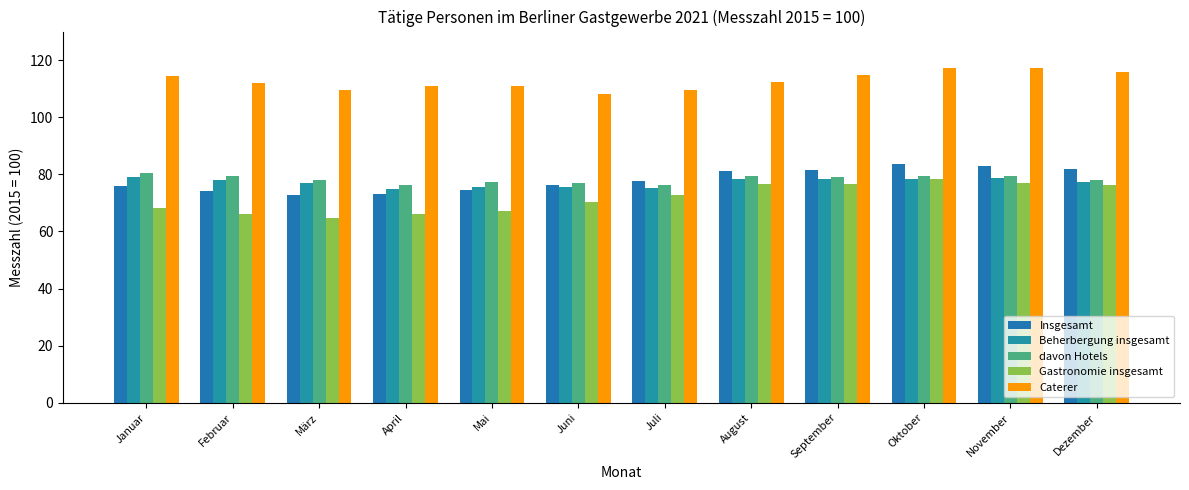

Is the value of Insgesamt at Juli greater than the value of davon Hotels at Januar?

No